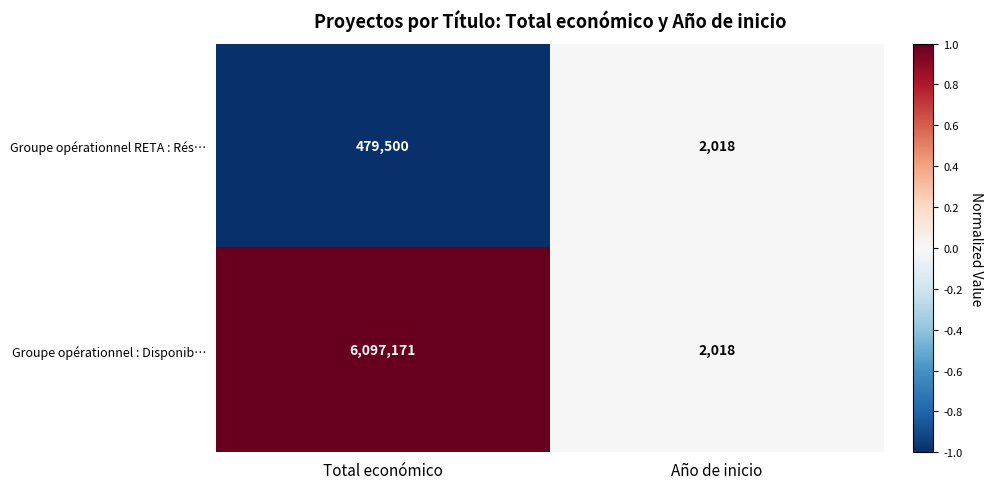

What is the sum of all Groupe opérationnel : Disponib… values?

6099189